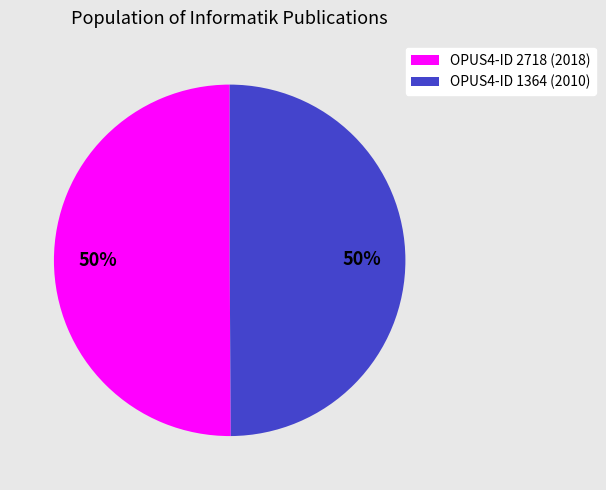

To the nearest percent, what is the average slice percentage?

50%